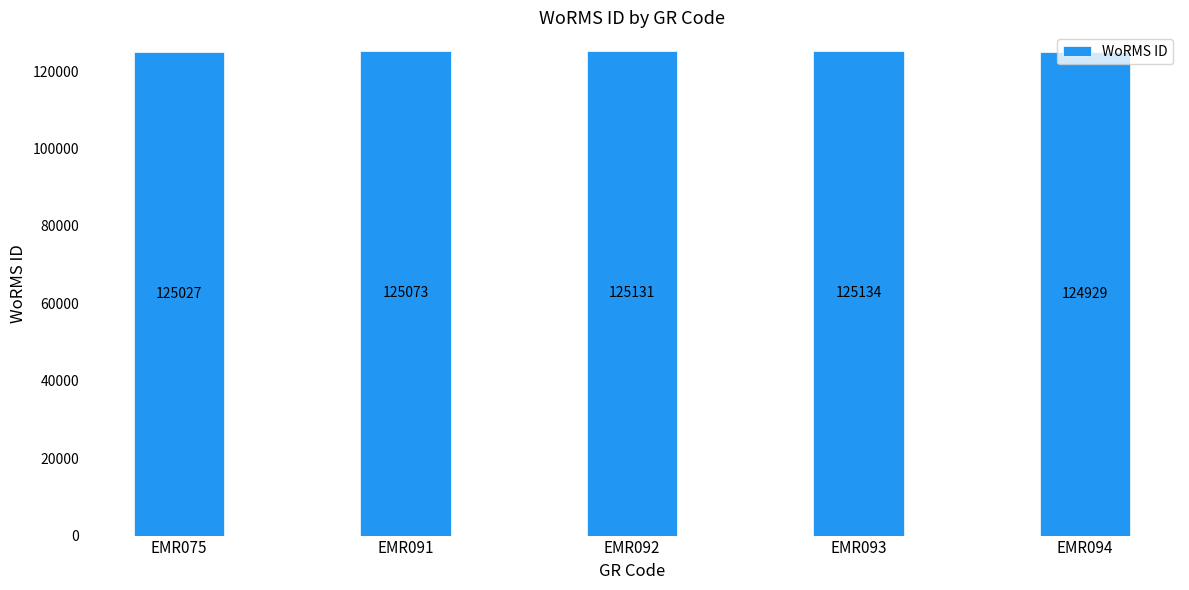

The value at EMR092 is 43798. True or false?

False